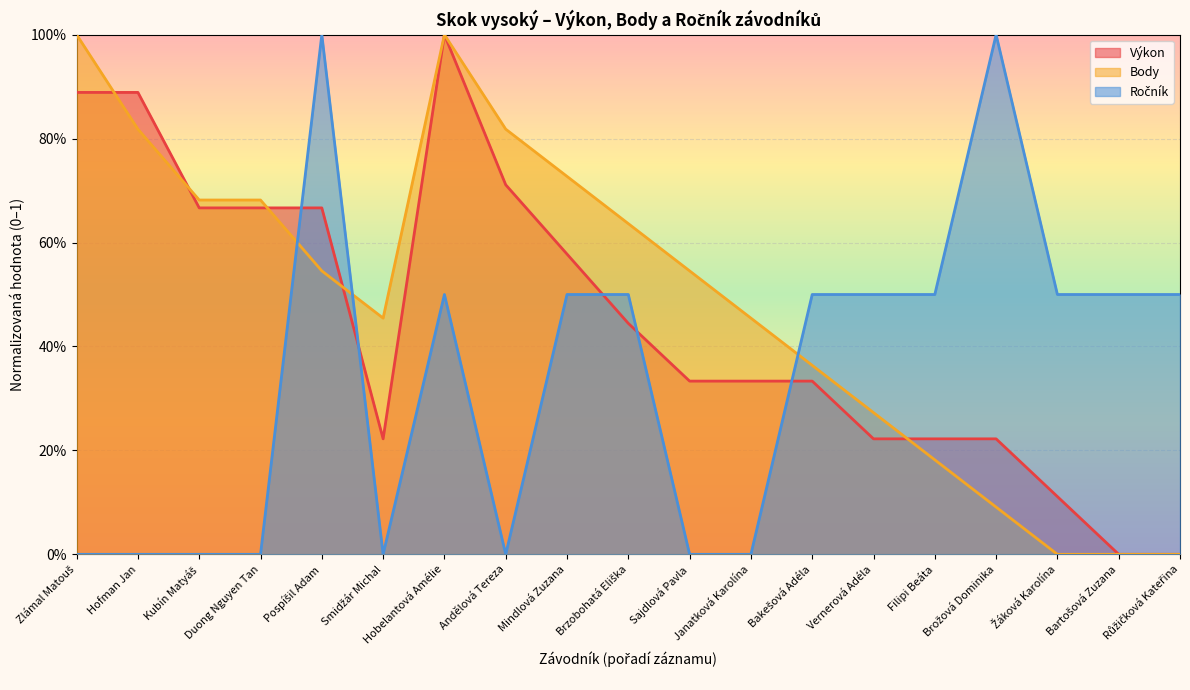

How many interior local valleys does the Ročník series have?

2